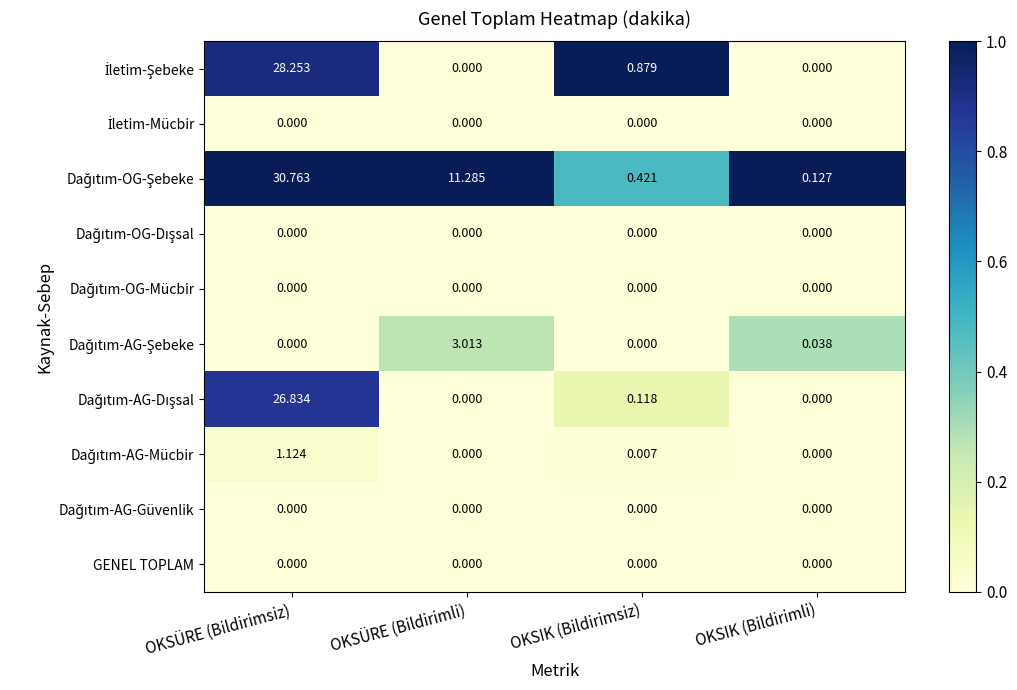

Which category has the highest value across all series?

OKSÜRE (Bildirimsiz)